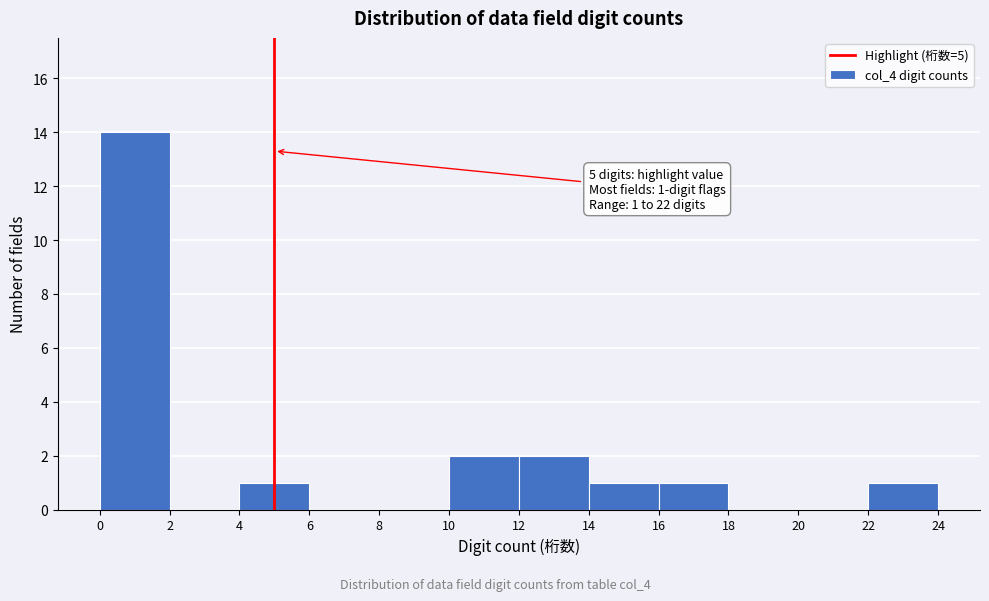

Which range on the x-axis has the tallest bar?

0 to 2